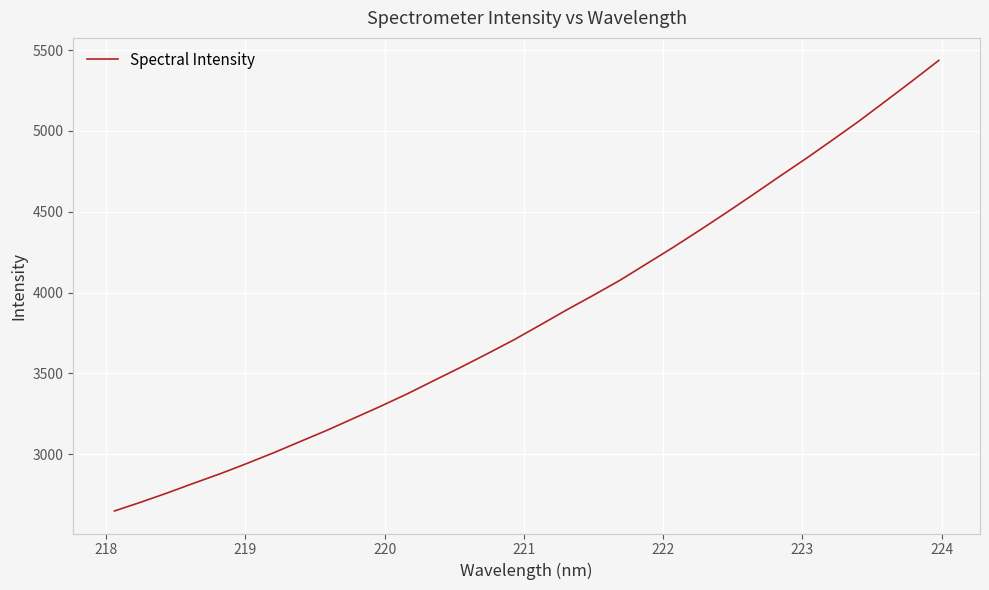

What is the minimum value shown in the chart?

2648.5